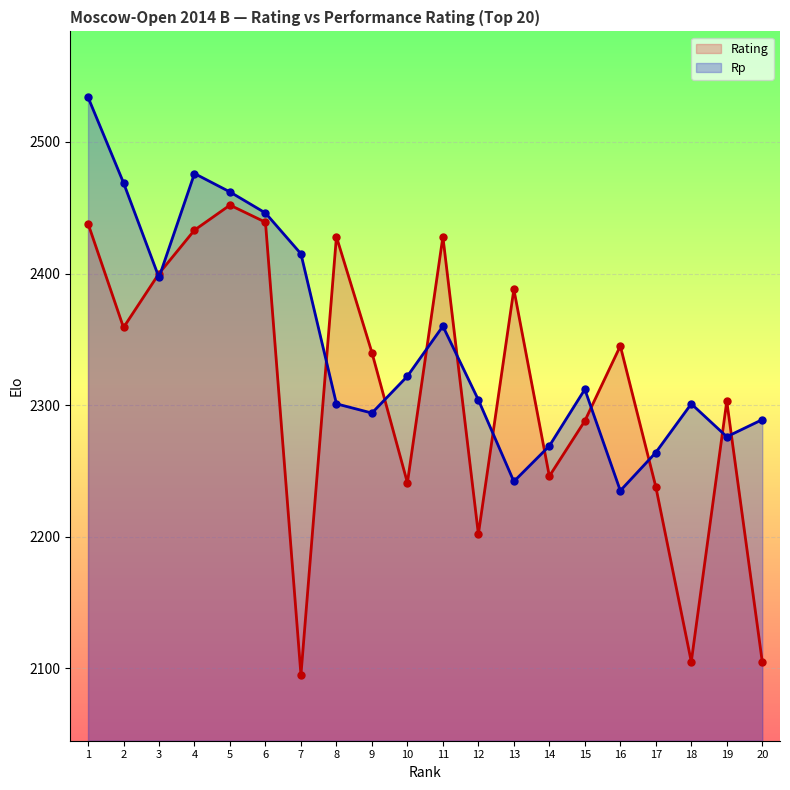

What is the total value across all series at 8?

4729